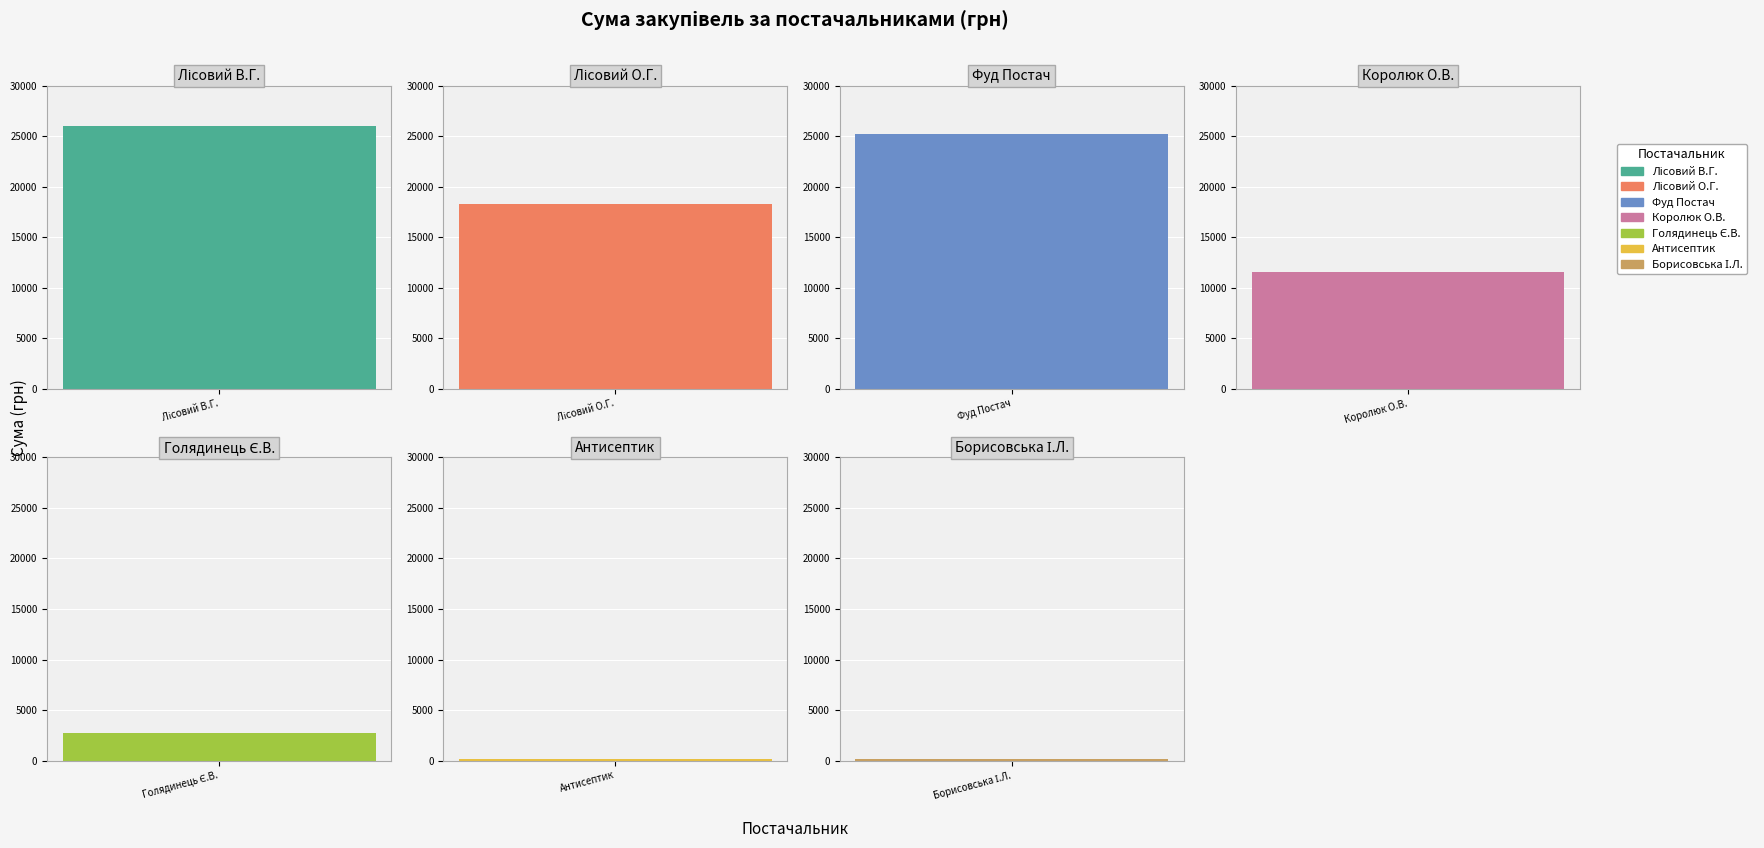

Rank the categories by value from highest to lowest.

ФОП "Лісовий В.Г.", ТОВ "Фуд Постач", ФОП "Лісовий О.Г.", ФОП "Королюк О.В.", ФОП "Голядинець Є.В.", ФОП "Борисовська І.Л.", ПП "Антисептик"